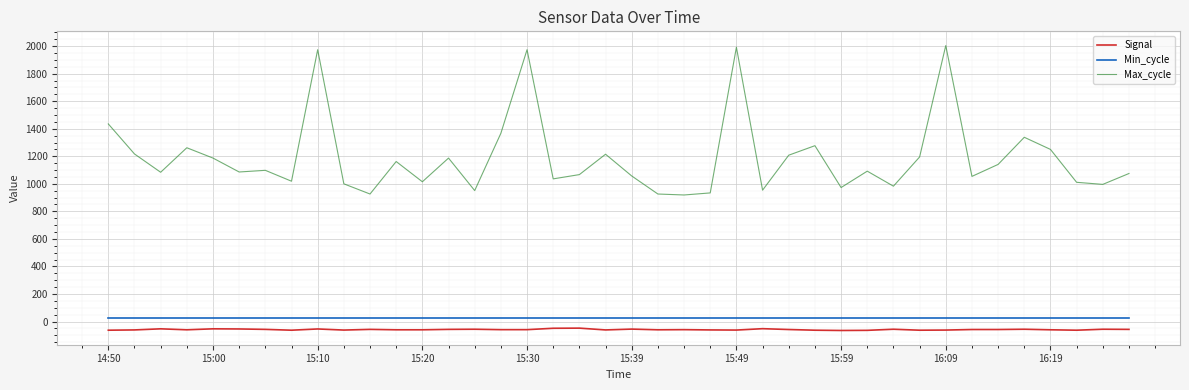

What is the difference between the maximum and minimum values in the Max_cycle series?

1085